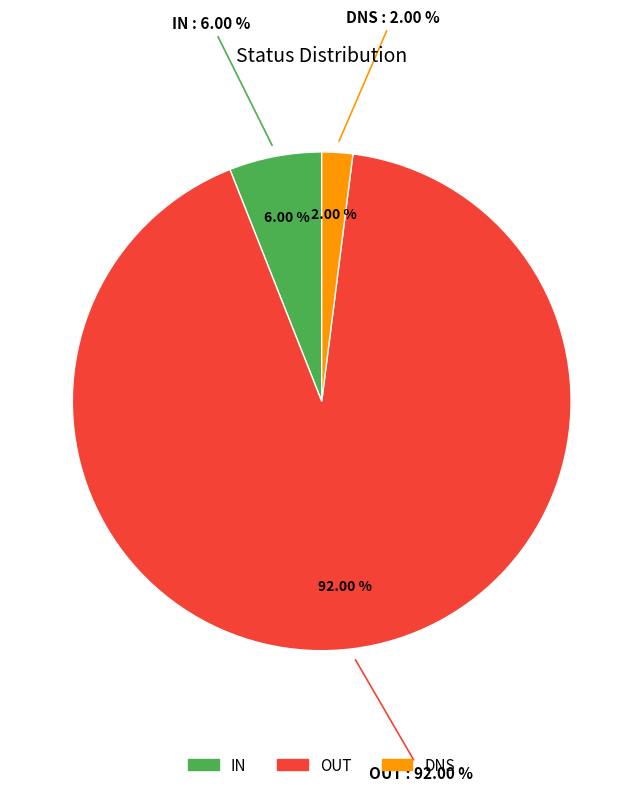

True or false: DNS accounts for 10% of the total.

False